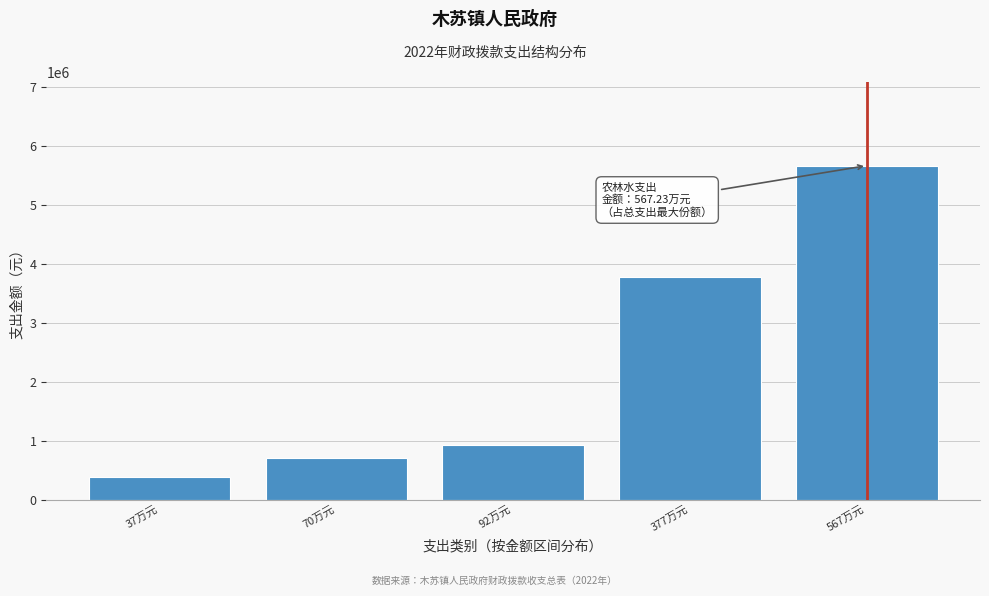

What is the change in value from 37万元 to 567万元?

+5295564.2